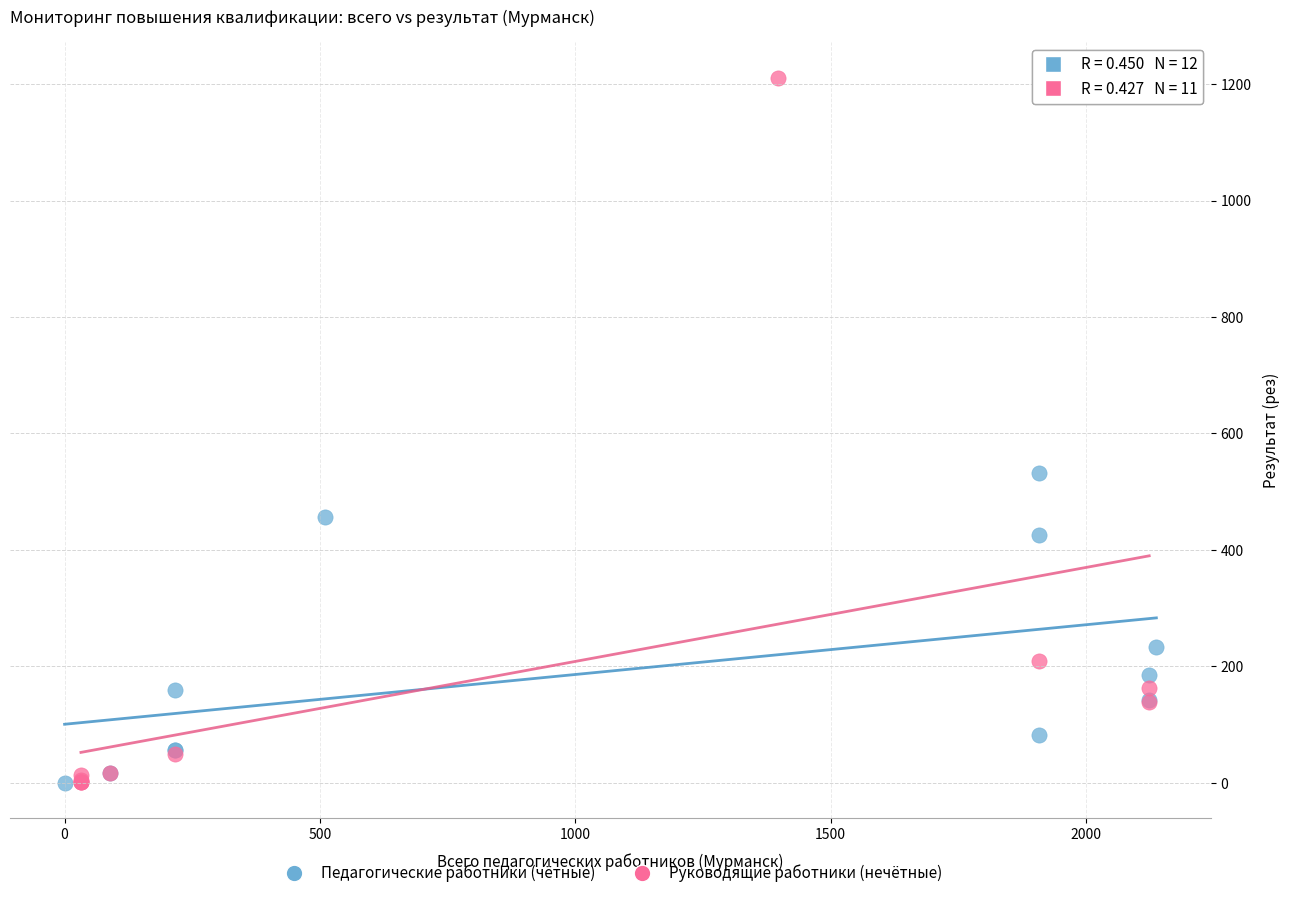

What are all the series names shown in the legend?

Педагогические работники (чётные), Руководящие работники (нечётные)